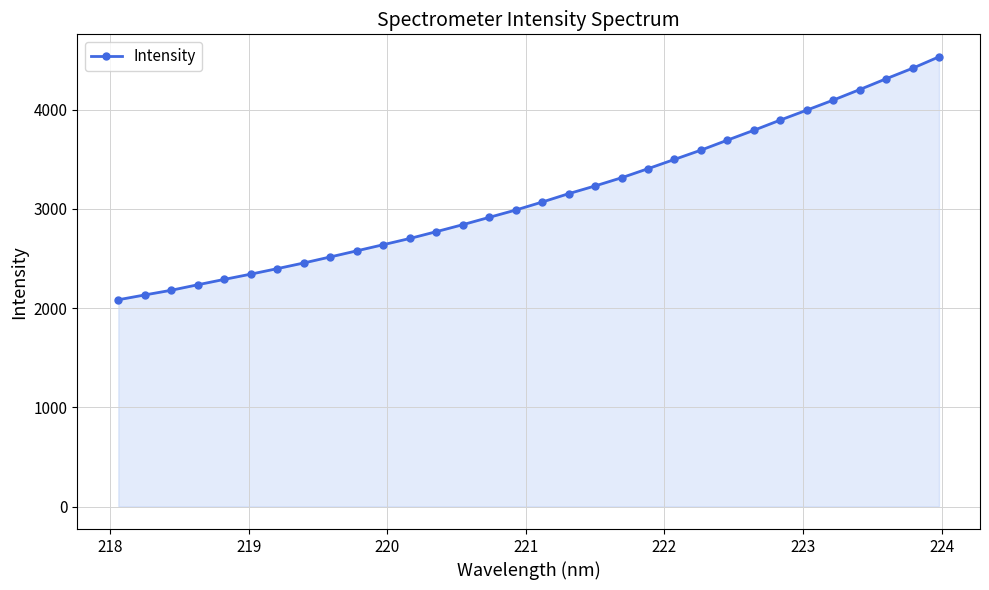

What is the value of the 23rd point from the left?

3593.3